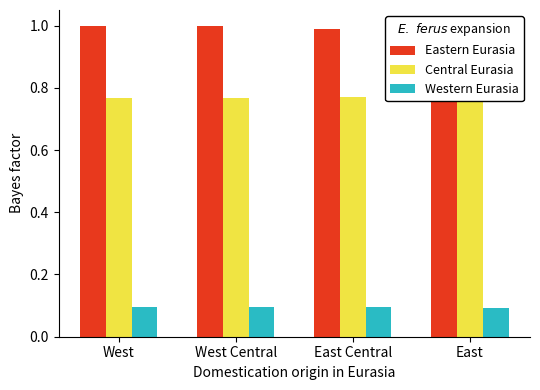

The value of Eastern Eurasia at West is 0.3. True or false?

False